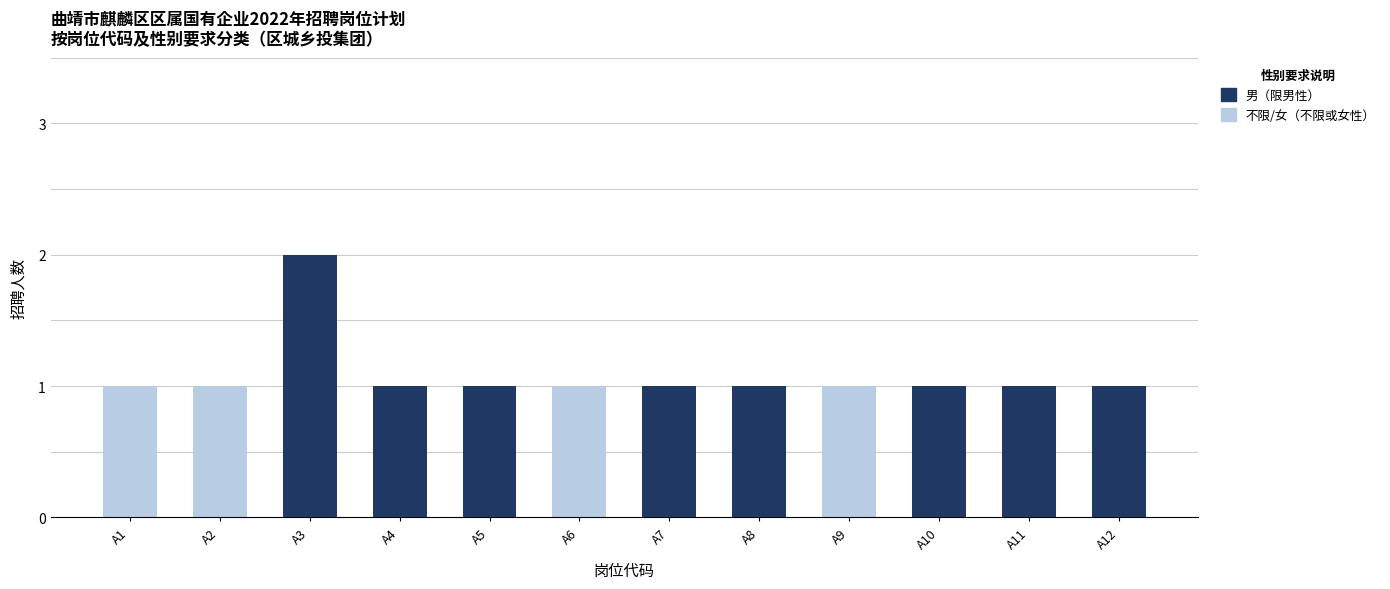

What is the lowest value of the 不限/女（性别不限或女性） series?

1